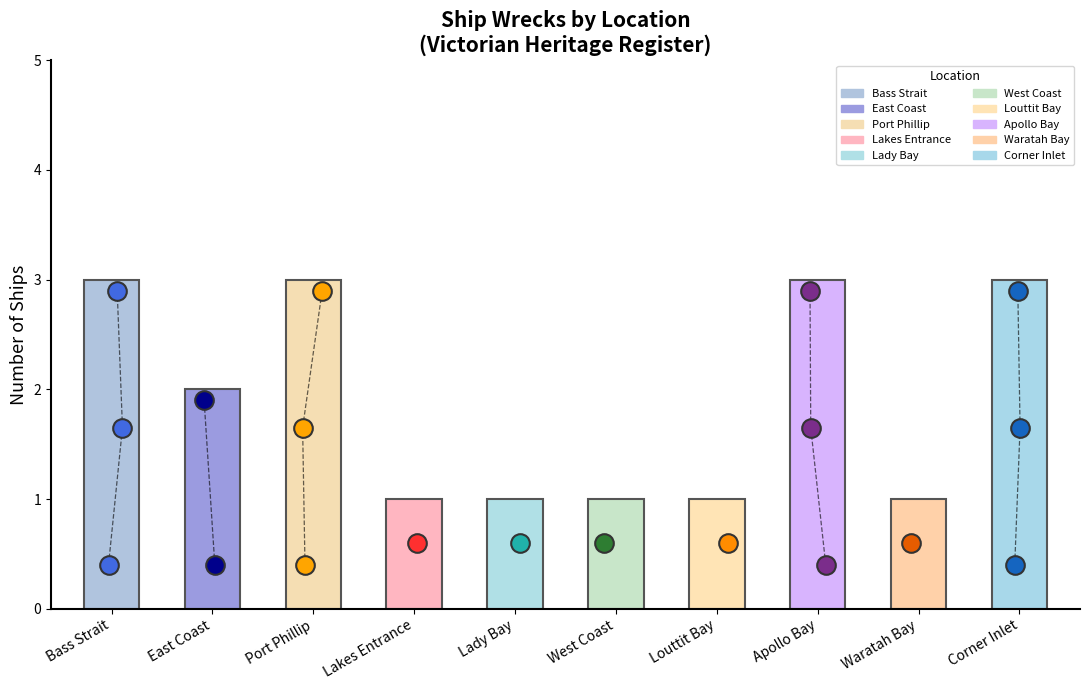

Between West Coast and Lakes Entrance, which is larger?

West Coast